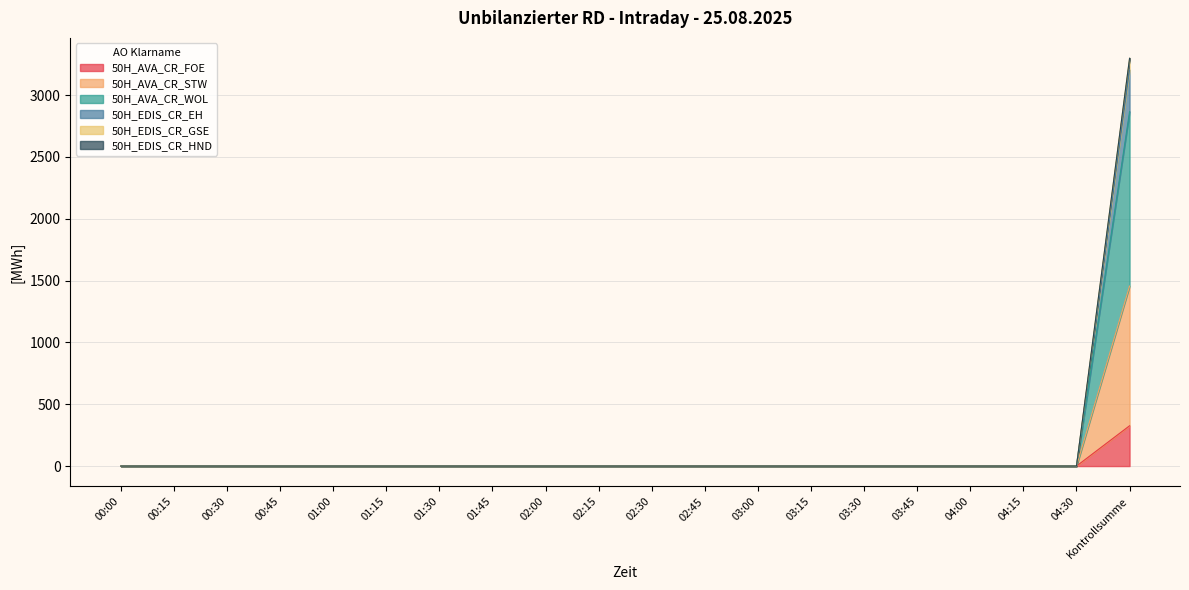

List the labels in order of 50H_AVA_CR_STW value, smallest first.

00:00, 00:15, 00:30, 00:45, 01:00, 01:15, 01:30, 01:45, 02:00, 02:15, 02:30, 02:45, 03:00, 03:15, 03:30, 03:45, 04:00, 04:15, 04:30, Kontrollsumme